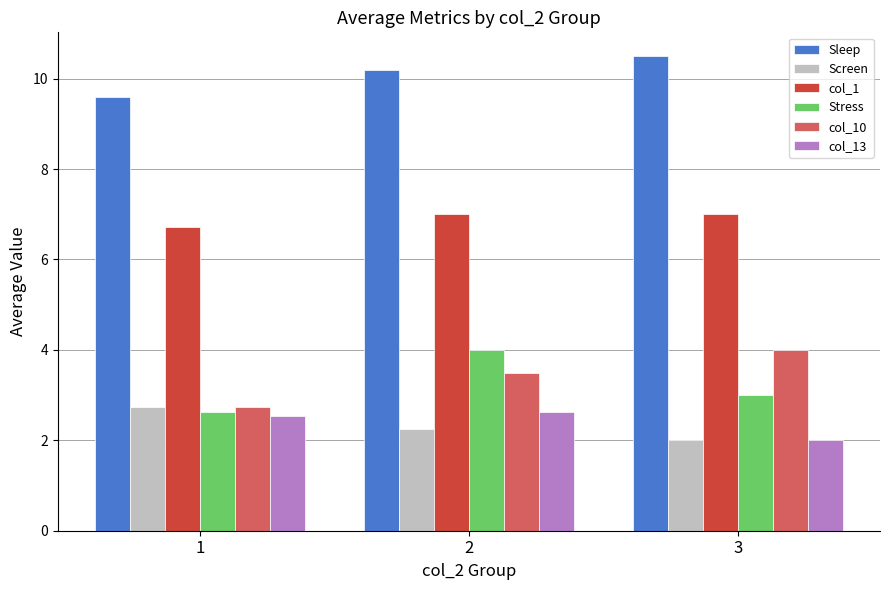

What is the value of the Sleep bar at the 2nd from the left?

10.2